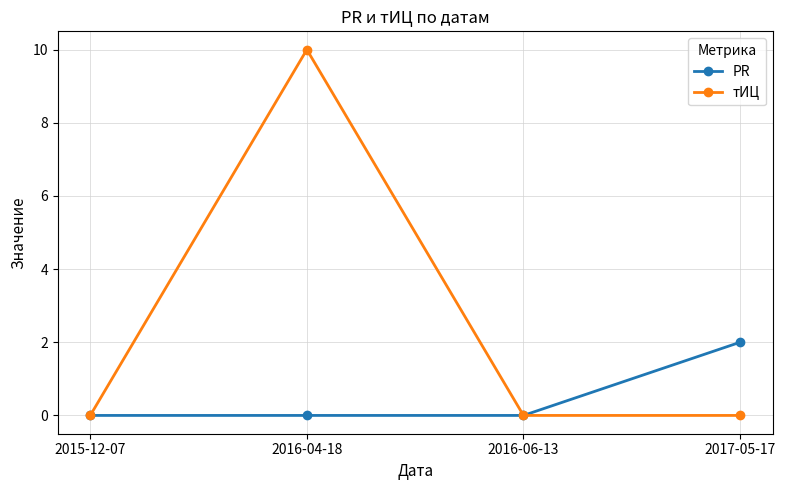

What are all the series names shown in the legend?

PR, тИЦ